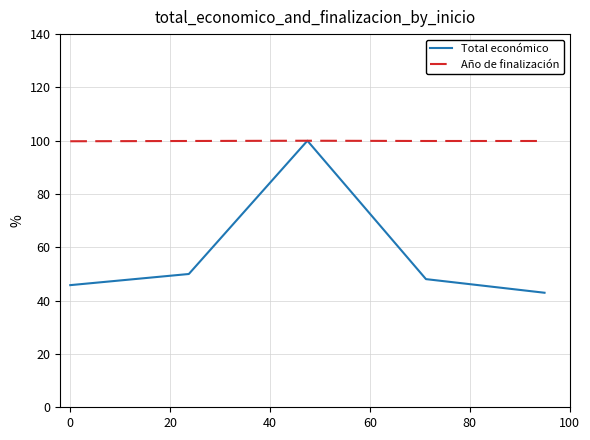

Which series has the largest total across all categories?

Año de finalización